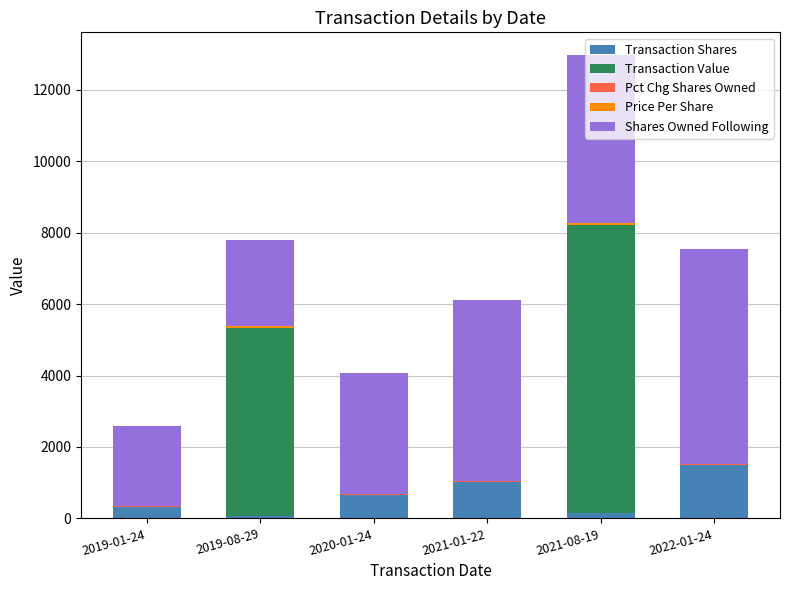

At which category is the sum across all series the highest?

2021-08-19